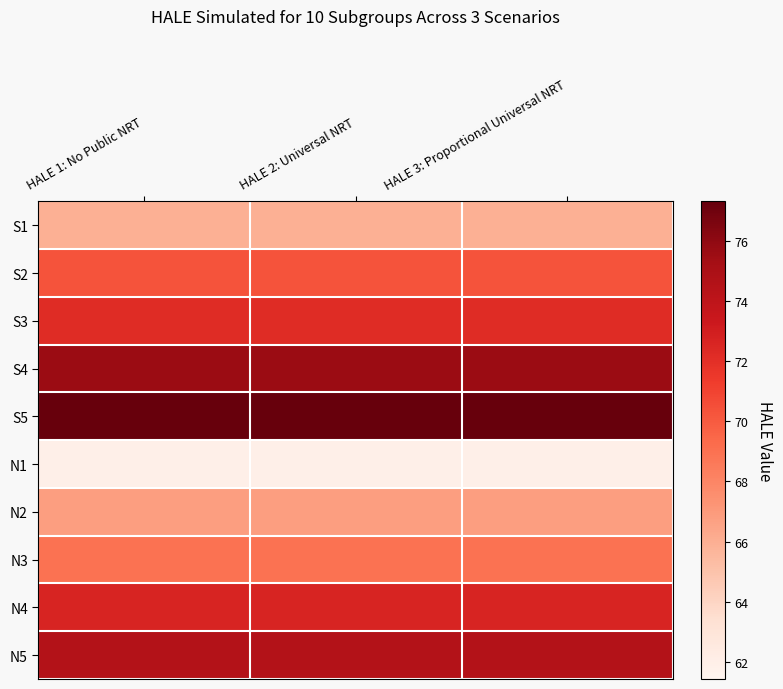

What is the total value across all series at HALE 1: No Public NRT?

706.4